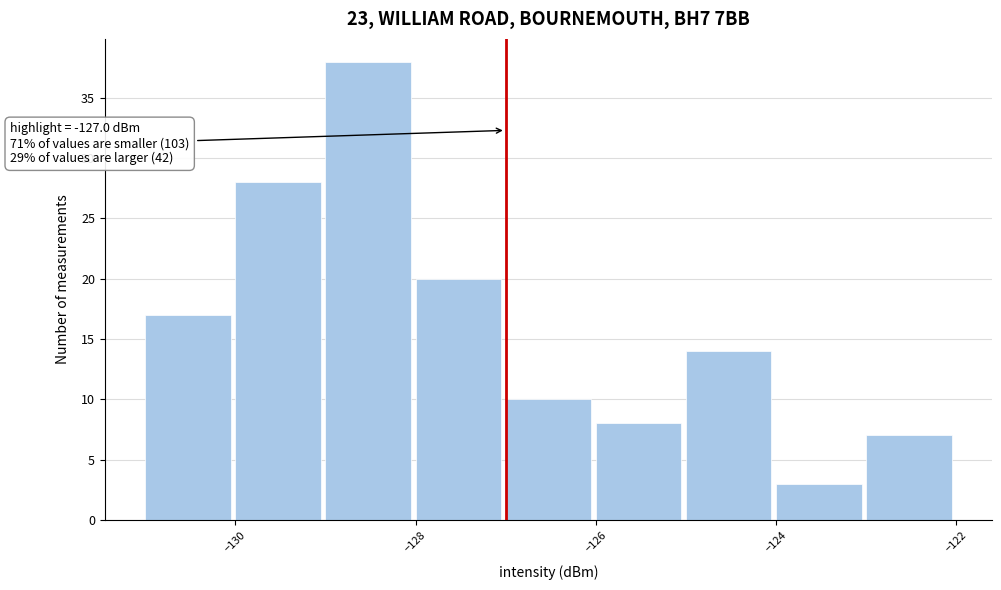

Over which range of the x-axis is the bar tallest?

-129 to -128